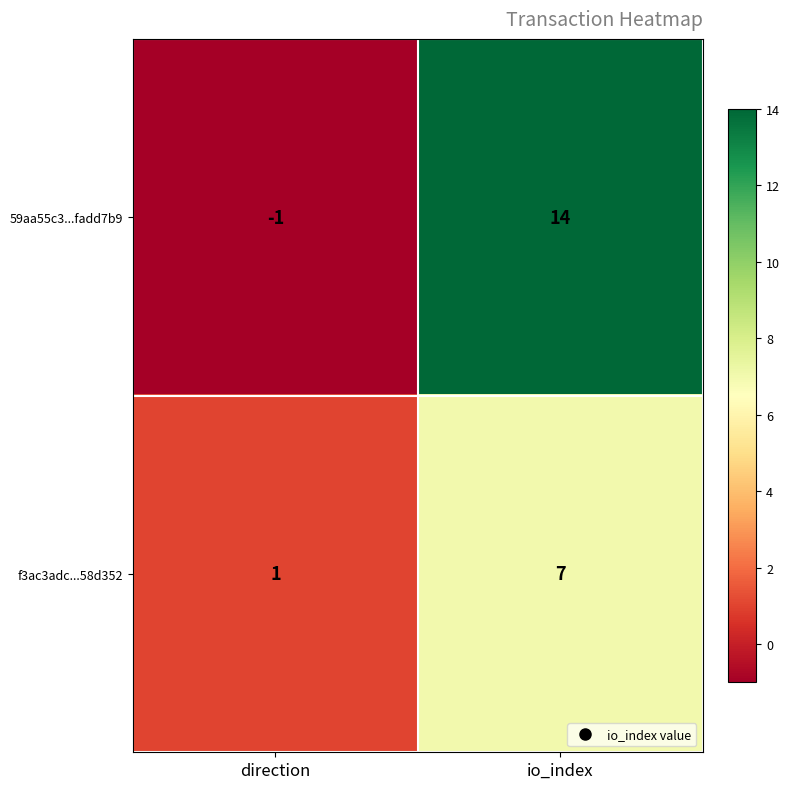

What is the sum of the f3ac3adc...58d352 values at io_index and direction?

8